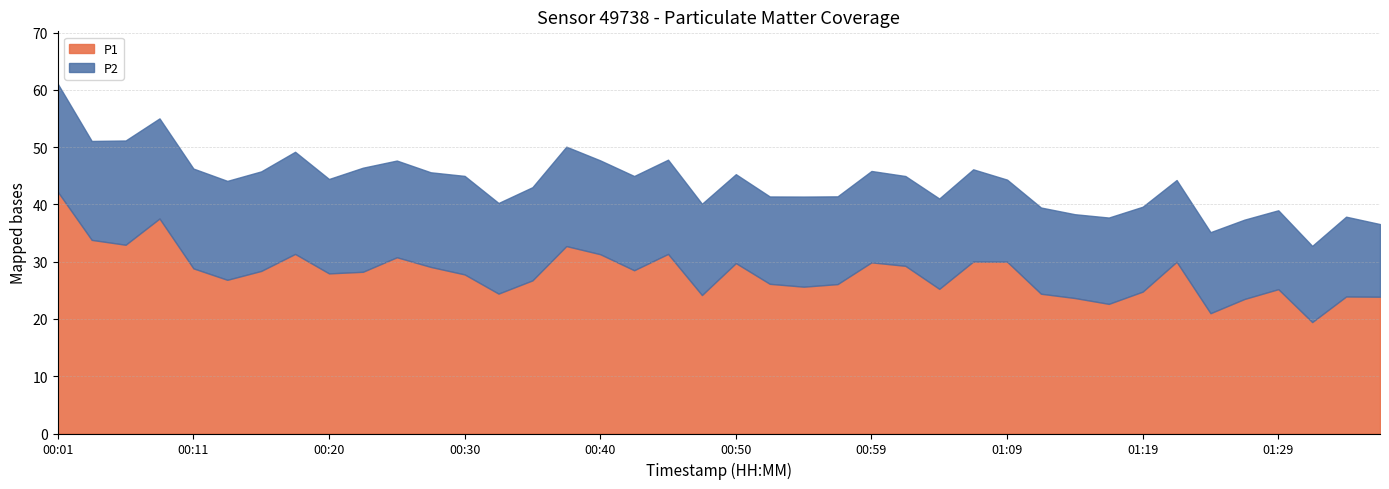

The value of P2 at 00:52 is 26.0. True or false?

False